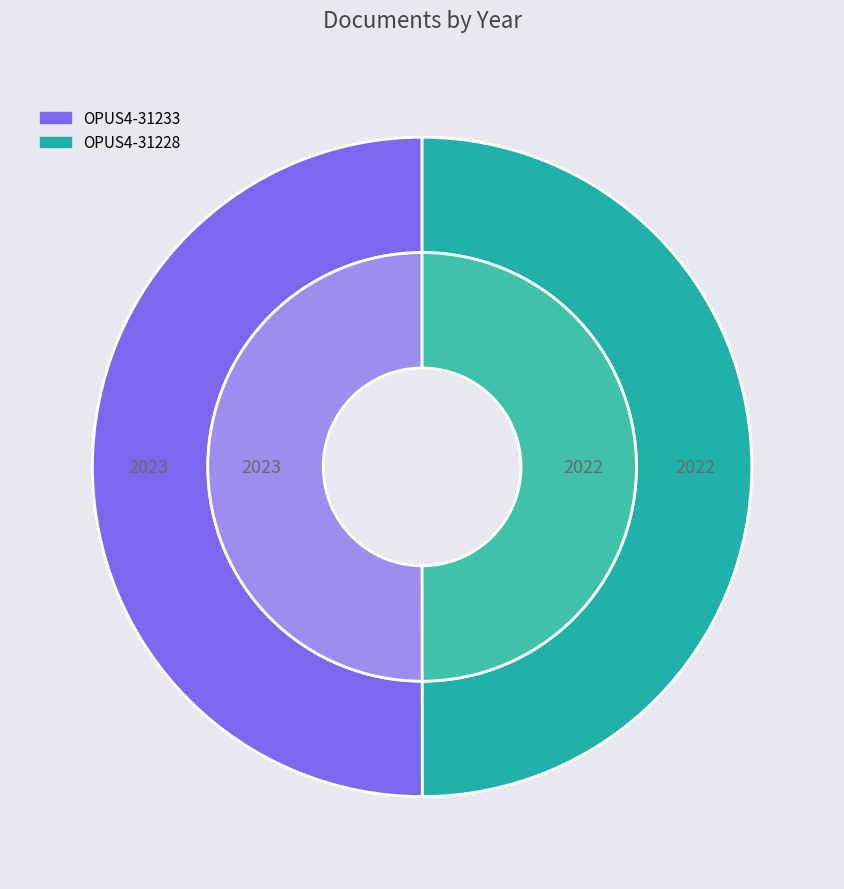

Does OPUS4-31233 account for over 50% of the chart?

Yes